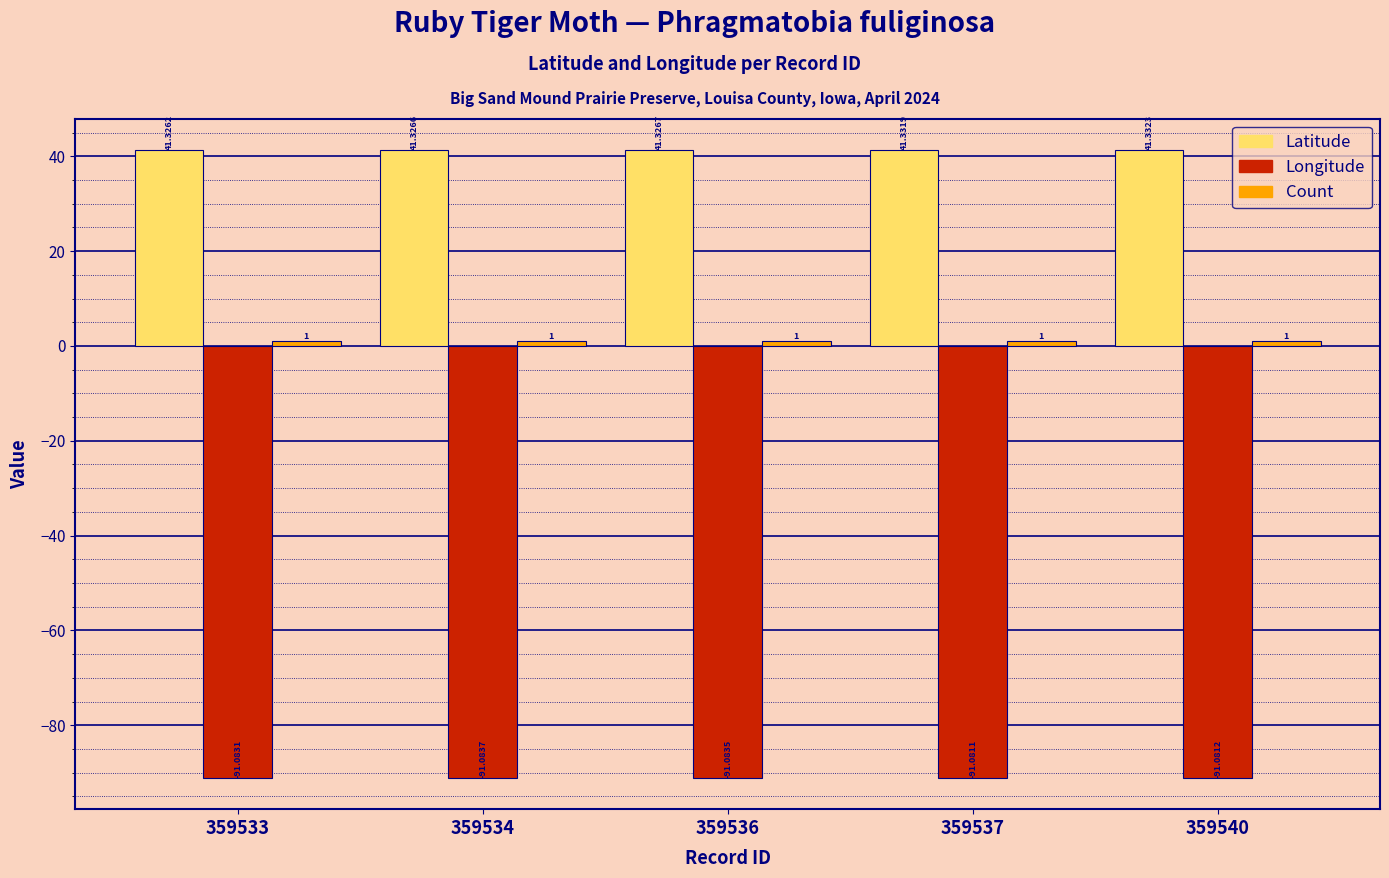

True or false: Latitude has a value of 56.7 at 359536.

False